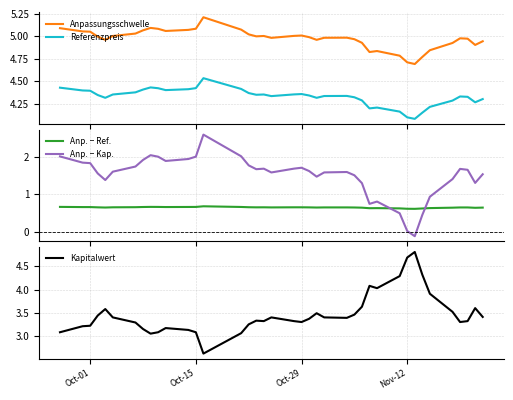

True or false: Referenzpreis and Anpassungsschwelle cross at least once.

False